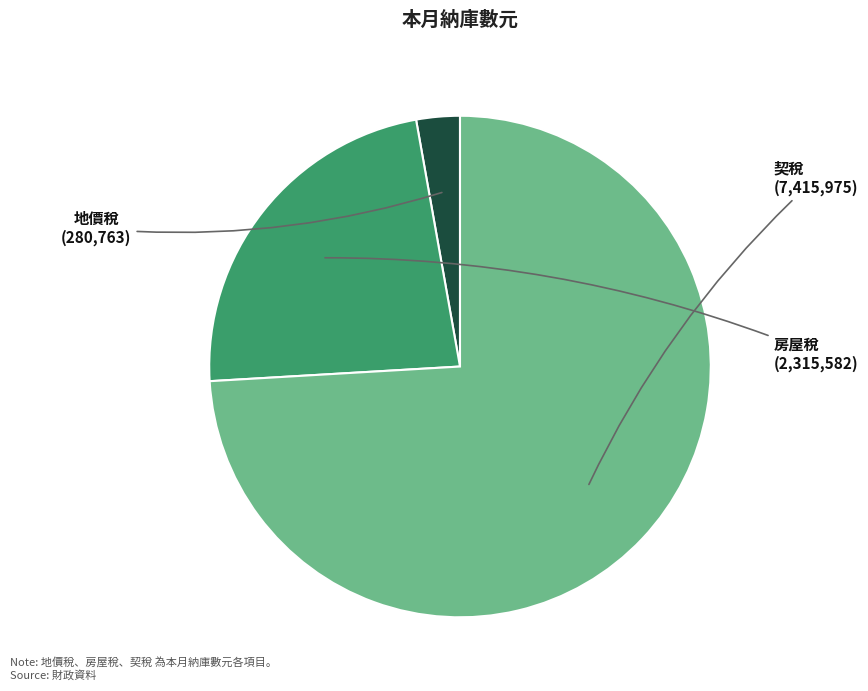

What percentage is the 房屋稅 slice, to the nearest percent?

23%